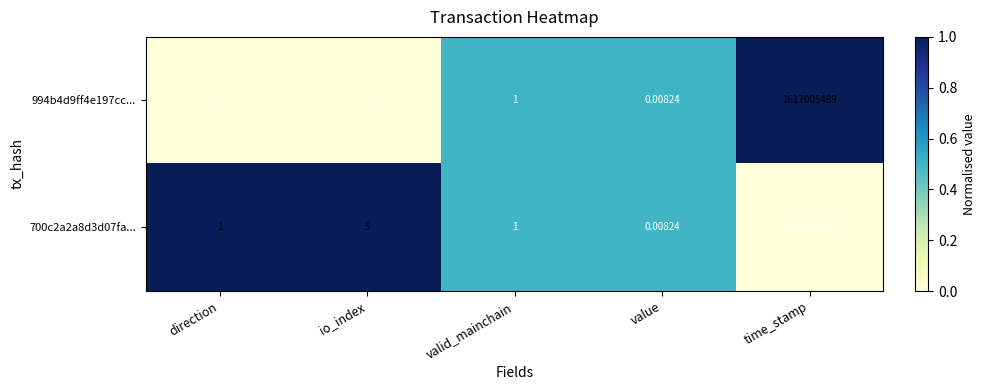

At which category is the sum across all series the highest?

time_stamp